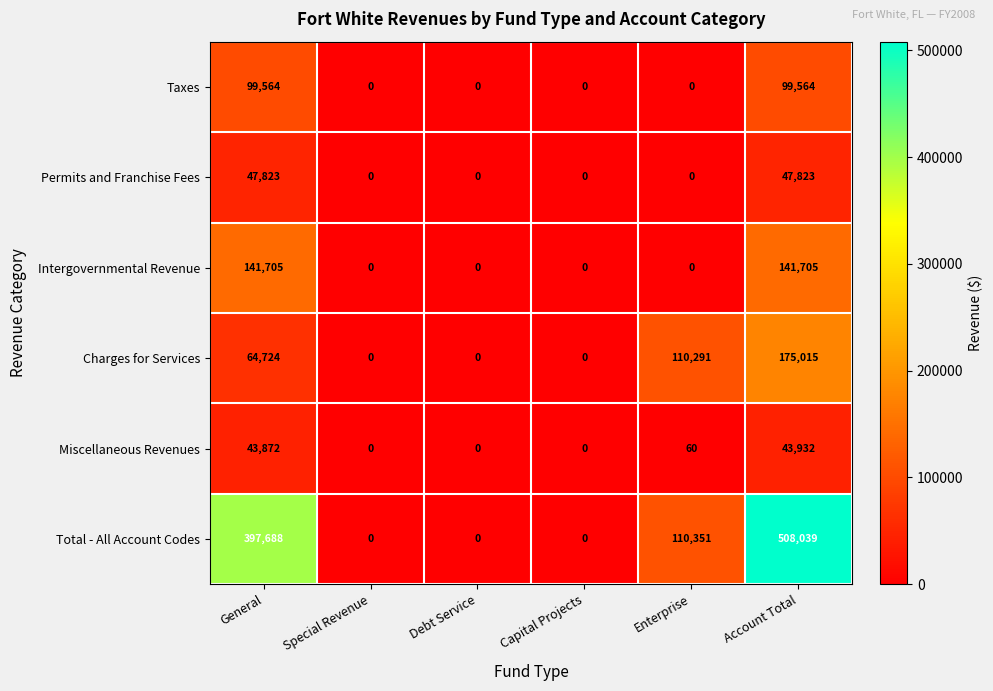

Between Enterprise and Account Total, which series saw the biggest shift?

Total - All Account Codes